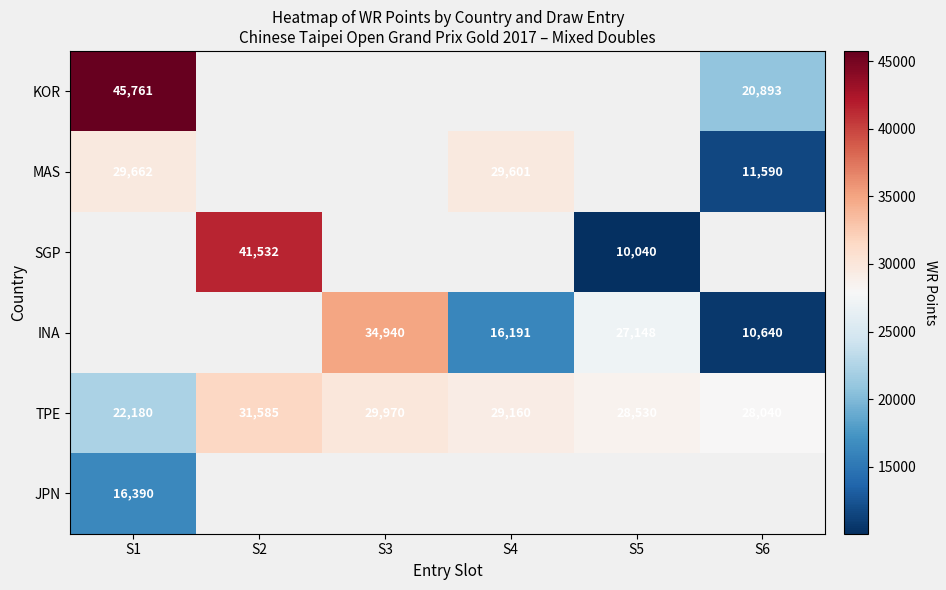

Which has a higher value, S4 or S3?

S3